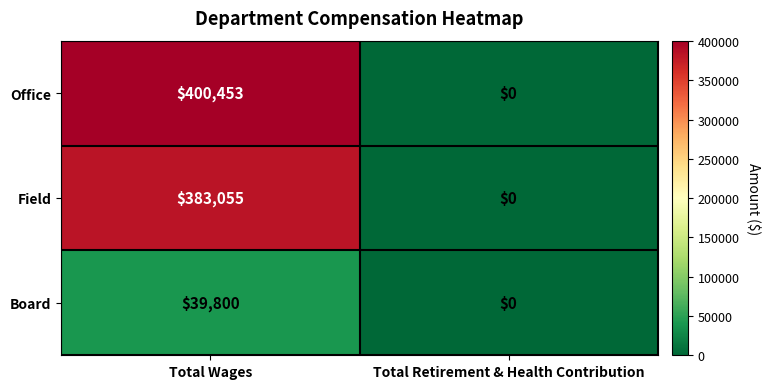

The Board series shows 0 at Total Retirement & Health Contribution. True or false?

True